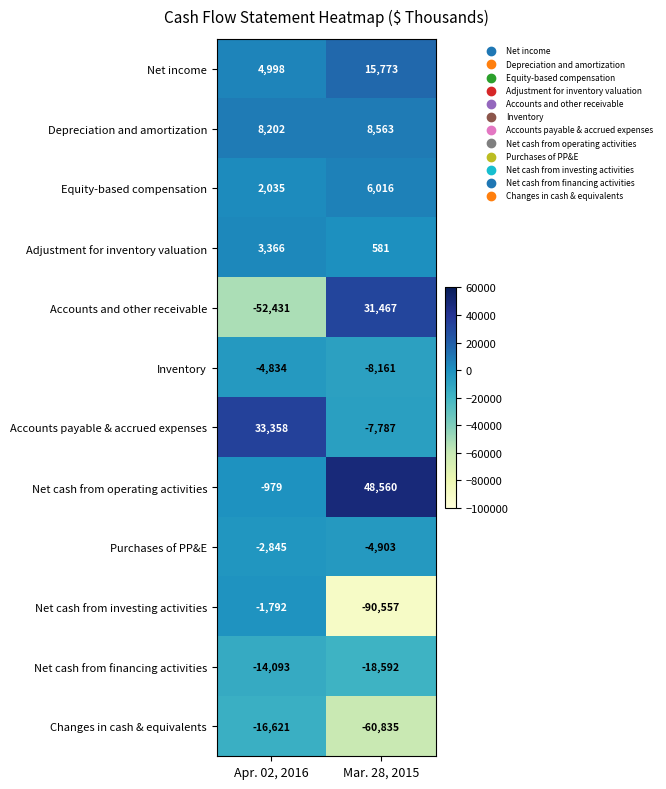

Reading left to right, list all the values displayed in this chart.

Net income: 4998	15773
Depreciation and amortization: 8202	8563
Equity-based compensation: 2035	6016
Adjustment for inventory valuation: 3366	581
Accounts and other receivable: -52431	31467
Inventory: -4834	-8161
Accounts payable & accrued expenses: 33358	-7787
Net cash from operating activities: -979	48560
Purchases of PP&E: -2845	-4903
Net cash from investing activities: -1792	-90557
Net cash from financing activities: -14093	-18592
Changes in cash & equivalents: -16621	-60835